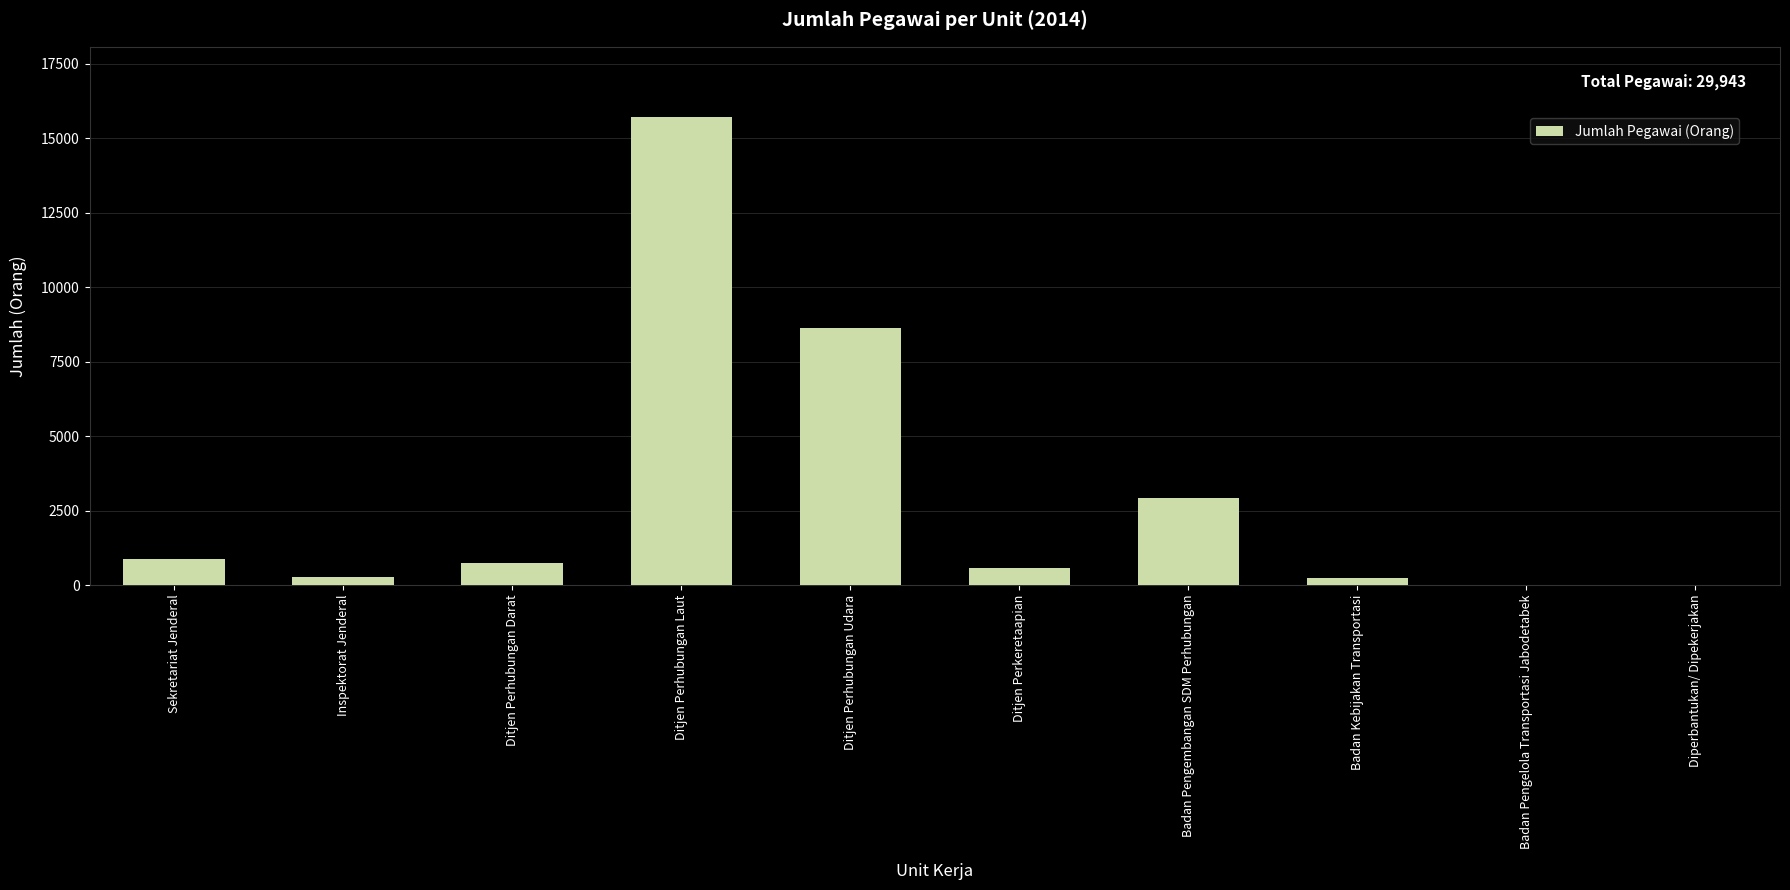

What is the maximum value shown in the chart?

15708